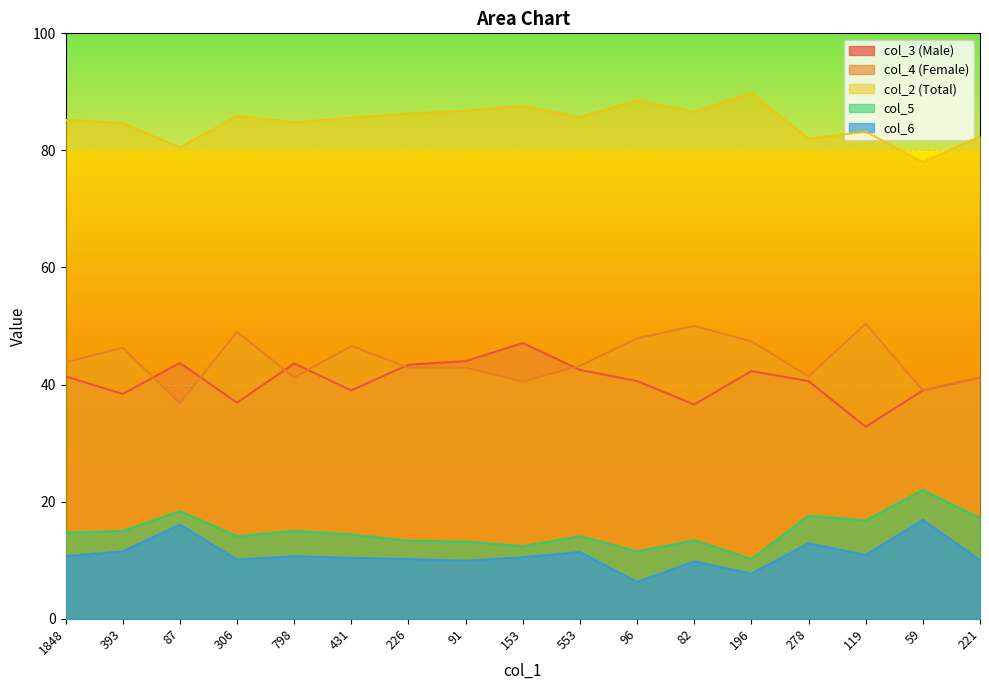

Where is the first local minimum for col_4 (Female)?

87